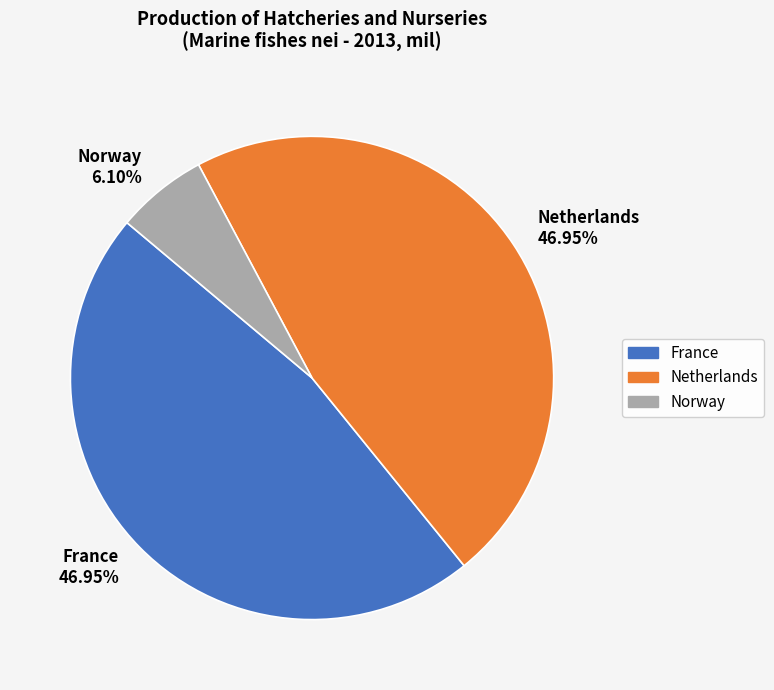

To the nearest percent, what percentage of the pie is France?

47%